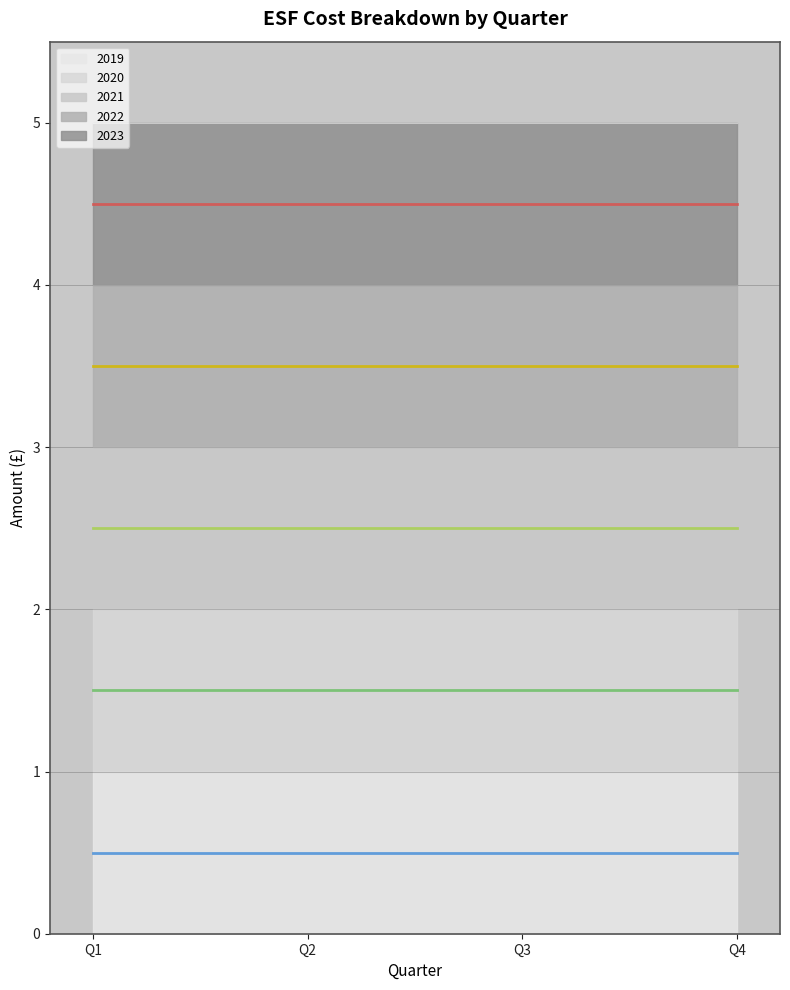

Reading right to left, what are all the values shown in this chart?

2019 trend: Q4=0.5	Q3=0.5	Q2=0.5	Q1=0.5
2020 trend: Q4=1.5	Q3=1.5	Q2=1.5	Q1=1.5
2021 trend: Q4=2.5	Q3=2.5	Q2=2.5	Q1=2.5
2022 trend: Q4=3.5	Q3=3.5	Q2=3.5	Q1=3.5
2023 trend: Q4=4.5	Q3=4.5	Q2=4.5	Q1=4.5